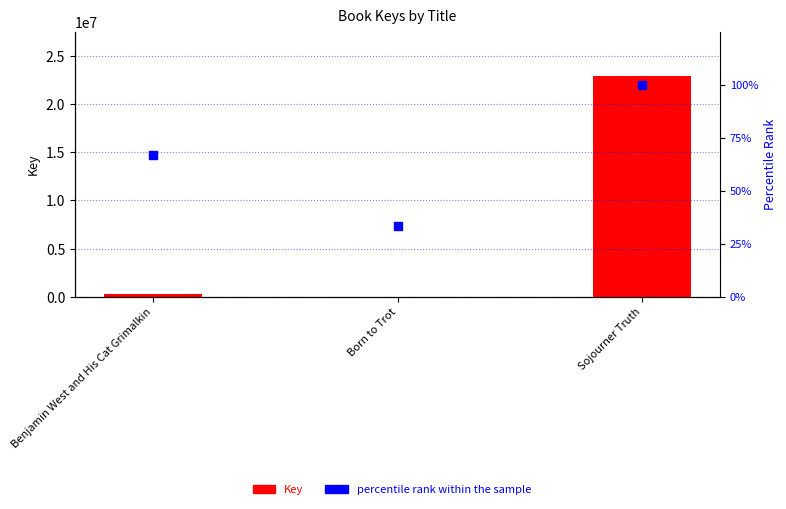

Is the value of percentile rank within the sample at Born to Trot greater than the value of Key at Born to Trot?

No